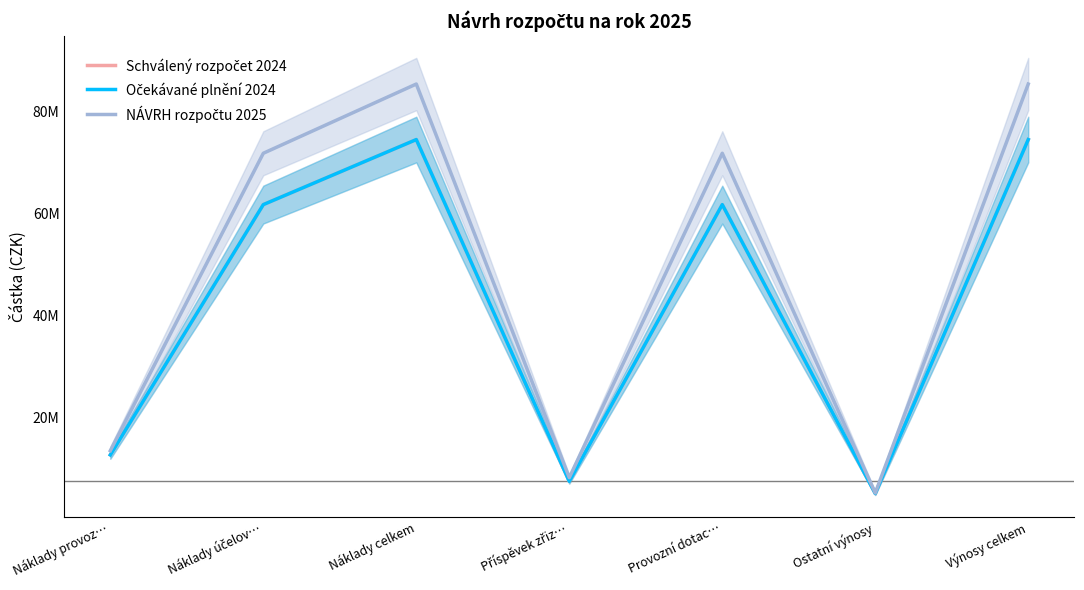

Reading right to left, what are all the values shown in this chart?

Schválený rozpočet 2024: Výnosy celkem=74431541	Ostatní výnosy=5174000	Provozní dotac…=61704541	Příspěvek zřiz…=7553000	Náklady celkem=74431541	Náklady účelov…=61704541	Náklady provoz…=12727000
Očekávané plnění 2024: Výnosy celkem=74431541	Ostatní výnosy=5174000	Provozní dotac…=61704541	Příspěvek zřiz…=7553000	Náklady celkem=74431541	Náklady účelov…=61704541	Náklady provoz…=12727000
NÁVRH rozpočtu 2025: Výnosy celkem=85299072	Ostatní výnosy=5271000	Provozní dotac…=71750072	Příspěvek zřiz…=8278000	Náklady celkem=85299072	Náklady účelov…=71750072	Náklady provoz…=13549000